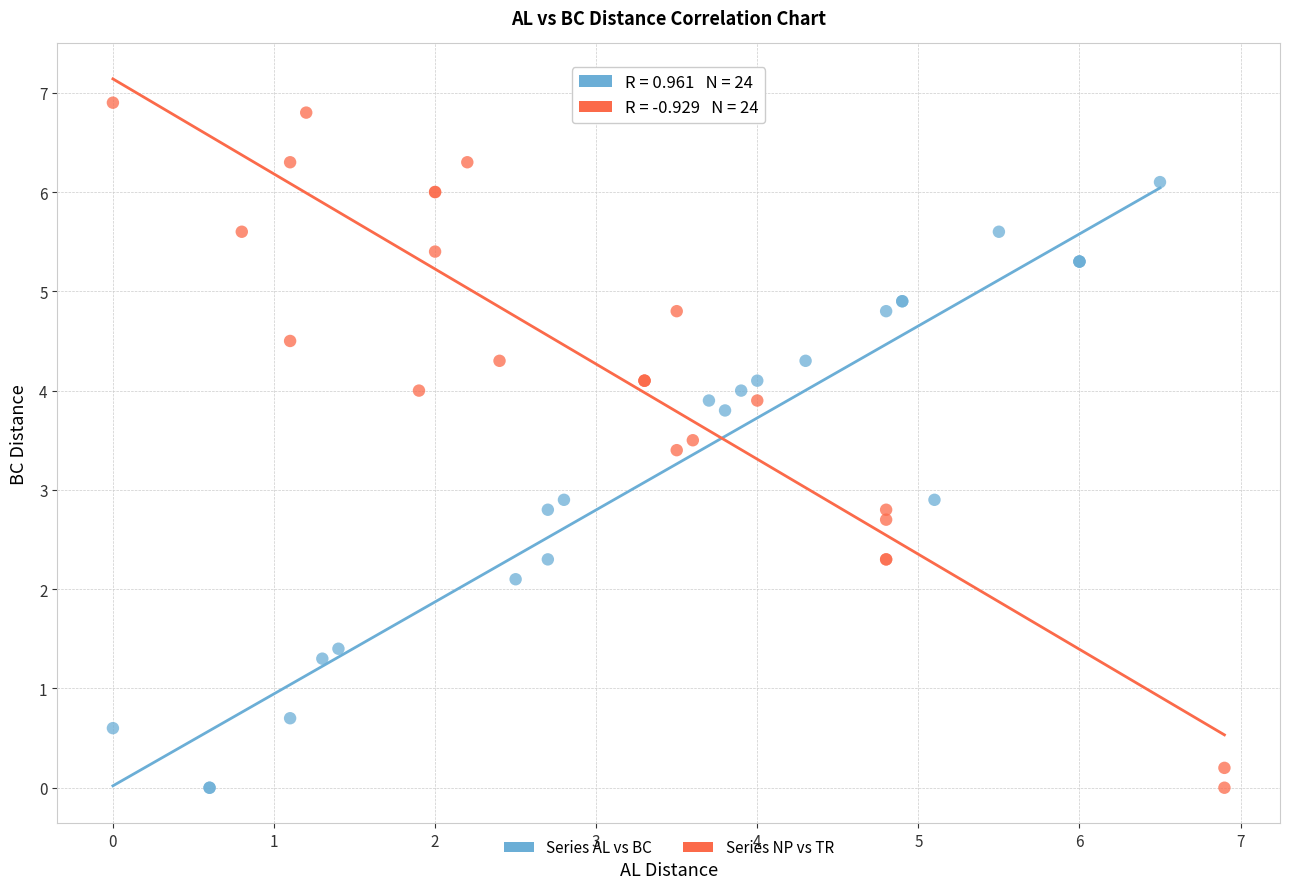

Which series has the largest Y range (max minus min)?

Series NP vs TR